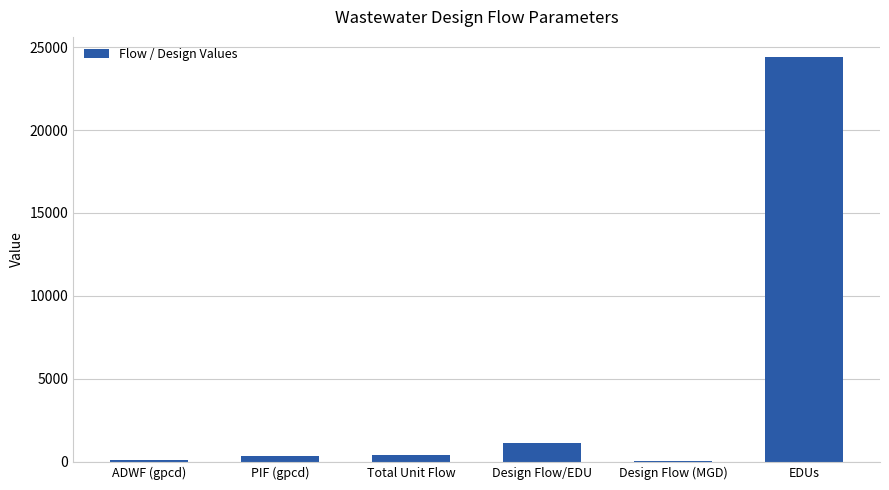

The chart shows a value of 24394.0 at EDUs. True or false?

True